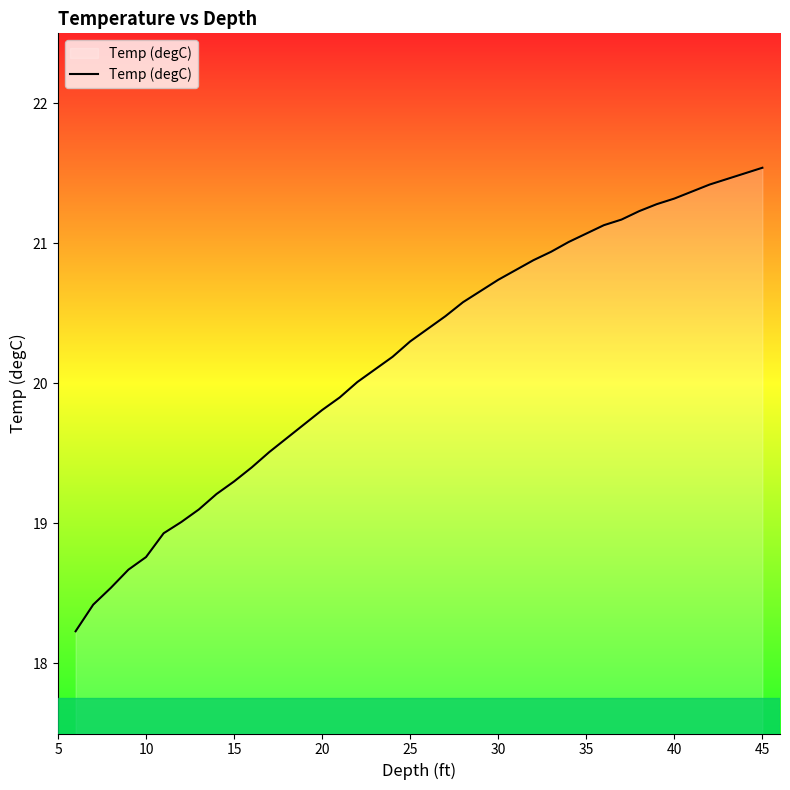

What is the difference between the maximum and minimum values?

3.3